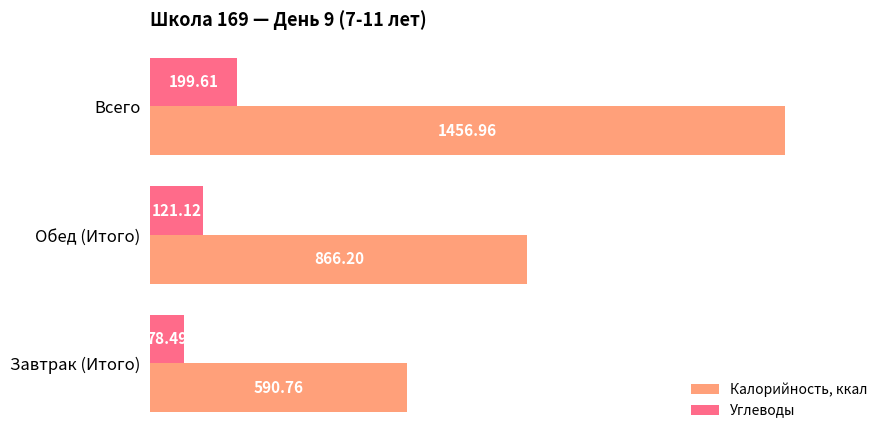

At which category is the sum across all series the highest?

Всего